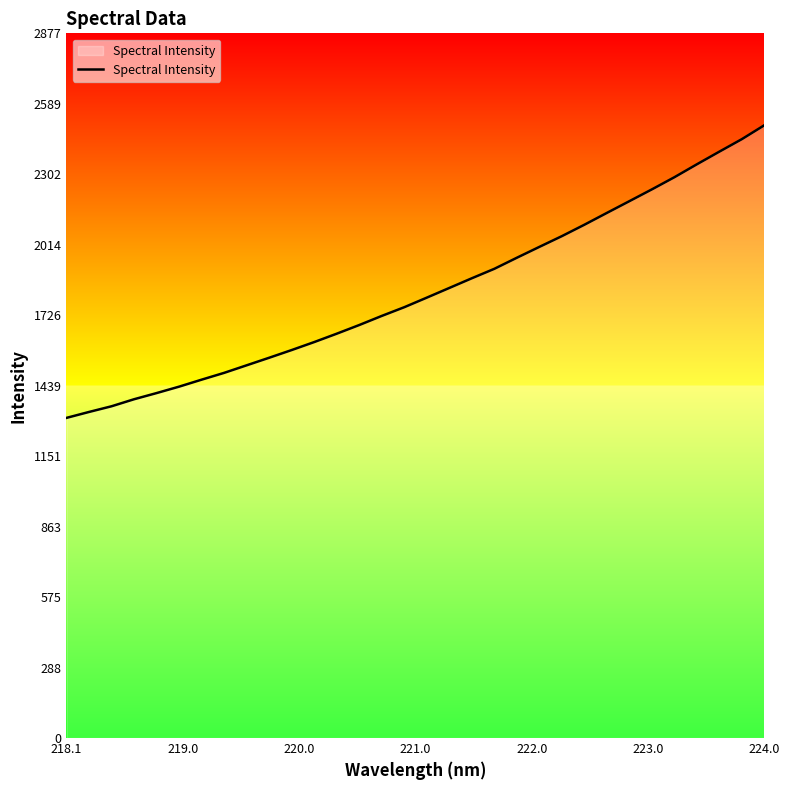

What is the average value?

1823.7